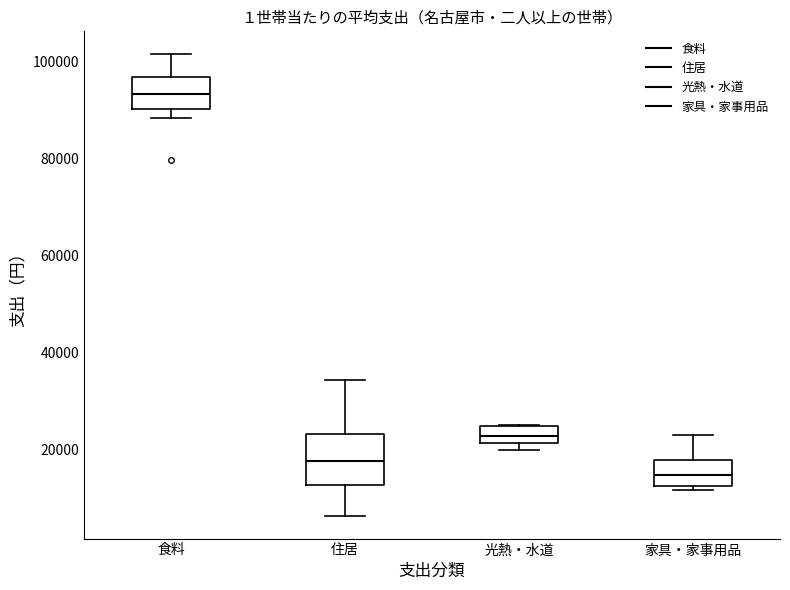

Reading left to right, read every box against the y-axis: the position of its median line, the range the box covers, and the ends of its whiskers. The values are not printed on the chart, so give them approximately, as read against the axis.

食料: median 94000, box 90000 to 96000, whiskers 88000 to 102000
住居: median 18000, box 12000 to 24000, whiskers 6000 to 34000
光熱・水道: median 22000 (inside the box), box 22000 to 24000, whiskers 20000 to 26000
家具・家事用品: median 14000, box 12000 to 18000, whiskers 12000 (just below the box's lower edge) to 24000